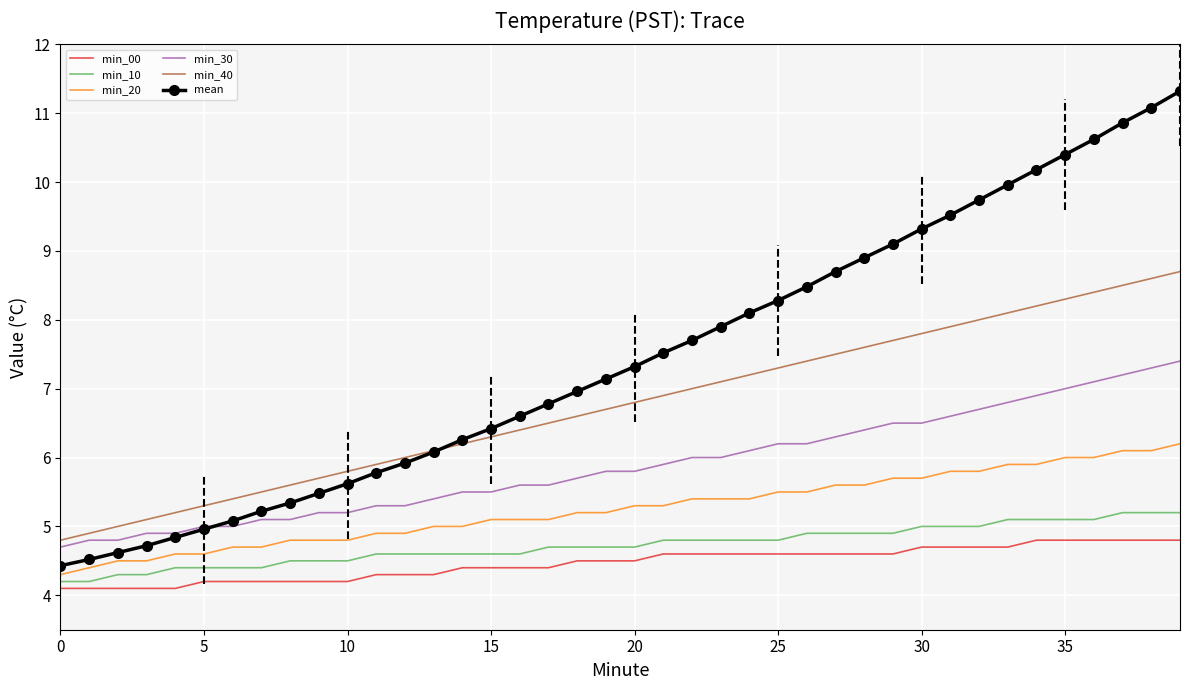

Which series has the largest total across all categories?

mean